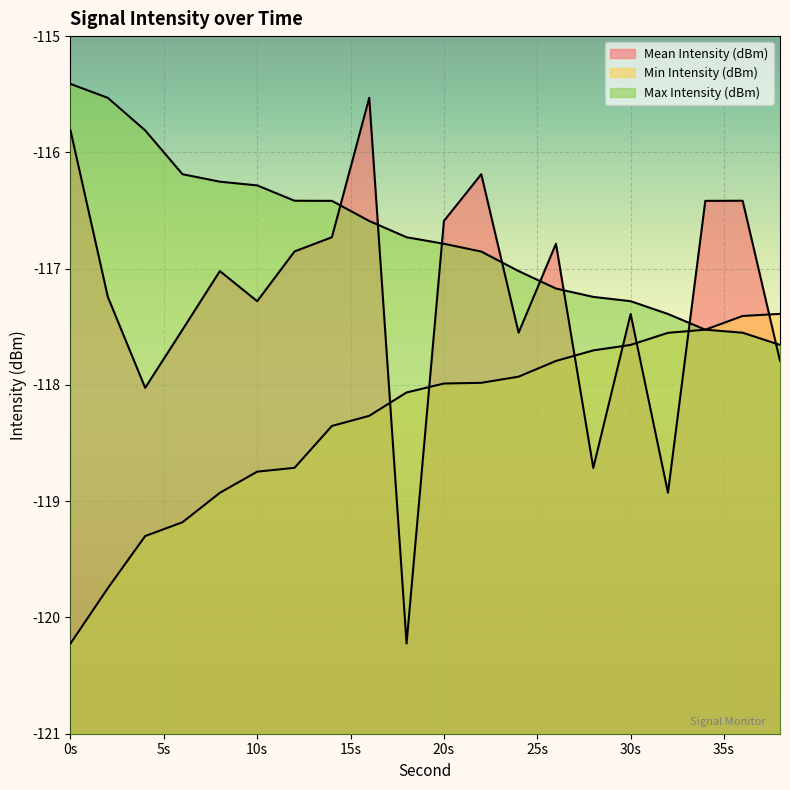

Which series ends up on top after the final intersection of Mean Intensity (dBm) and Min Intensity (dBm)?

Min Intensity (dBm)